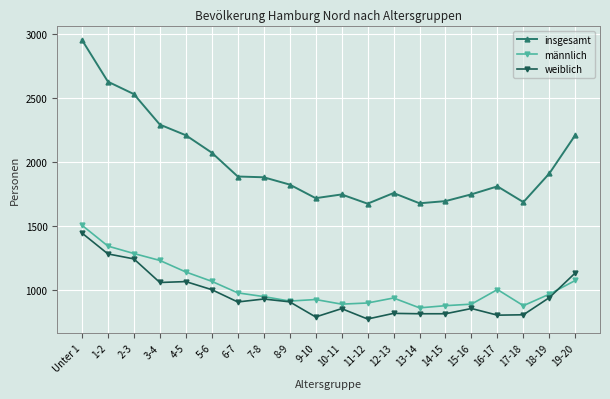

True or false: insgesamt and männlich intersect in this chart.

False